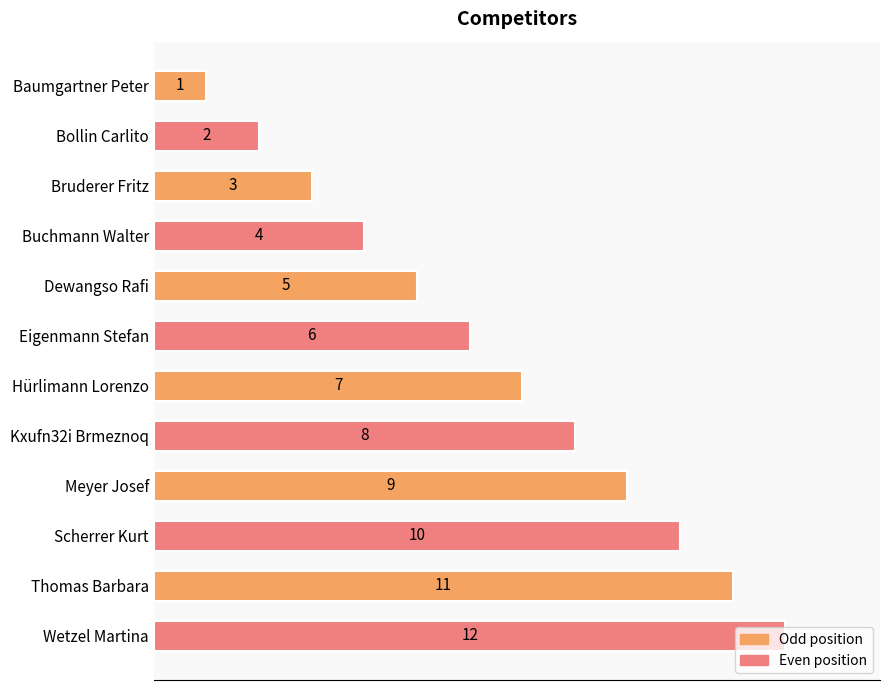

List the labels in order of value, largest first.

Wetzel Martina, Thomas Barbara, Scherrer Kurt, Meyer Josef, Kxufn32i Brmeznoq, Hürlimann Lorenzo, Eigenmann Stefan, Dewangso Rafi, Buchmann Walter, Bruderer Fritz, Bollin Carlito, Baumgartner Peter